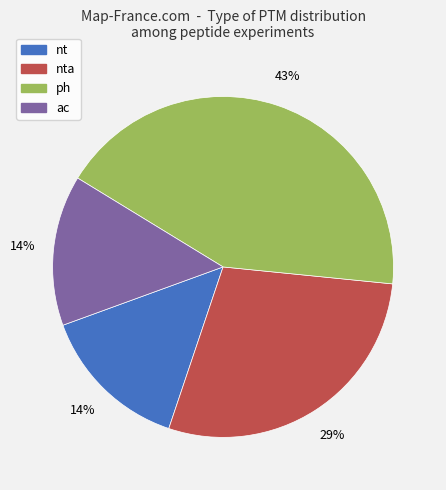

Is there any slice that represents more than half of the pie?

No